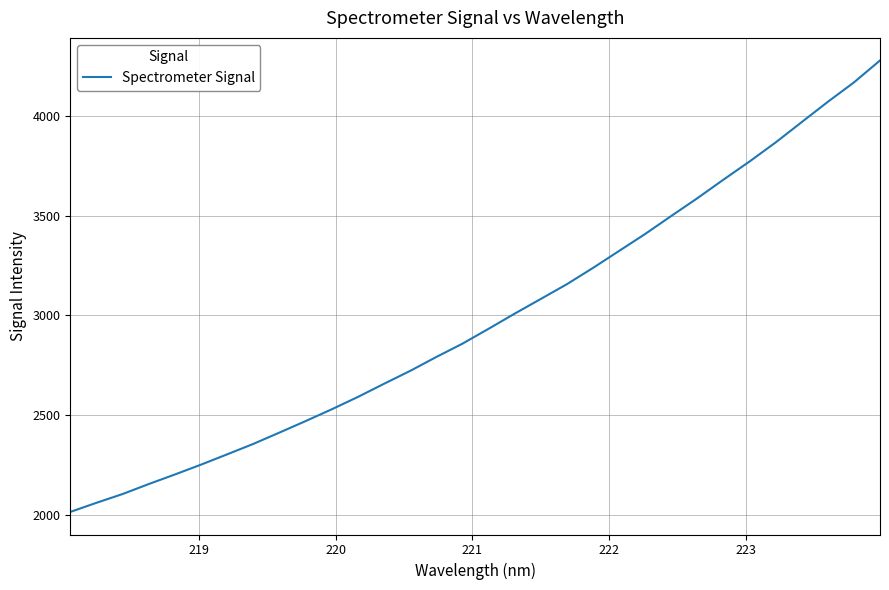

What is the difference between the maximum and minimum values?

2259.3